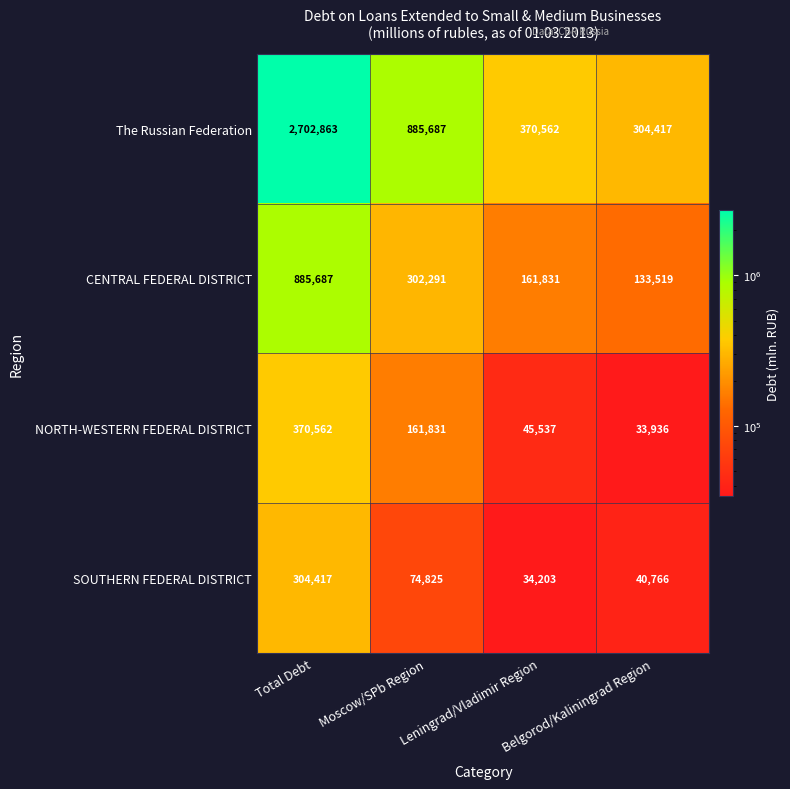

What is the sum of all The Russian Federation values?

4263529